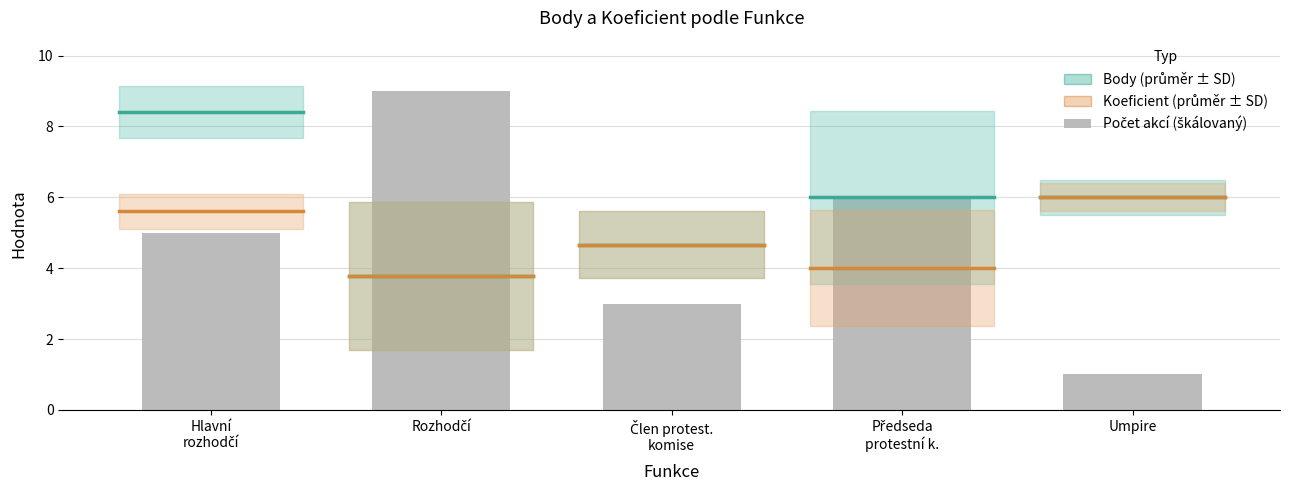

What is the difference between the maximum and minimum values?

8